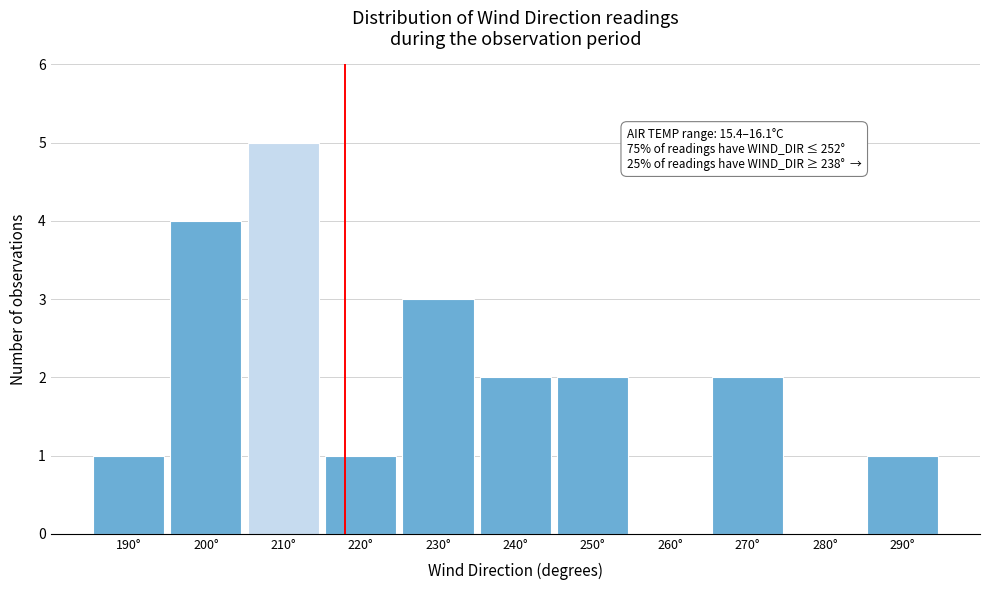

Reading right to left, extract all data points from this chart.

290°=1	280°=0	270°=2	260°=0	250°=2	240°=2	230°=3	220°=1	210°=5	200°=4	190°=1